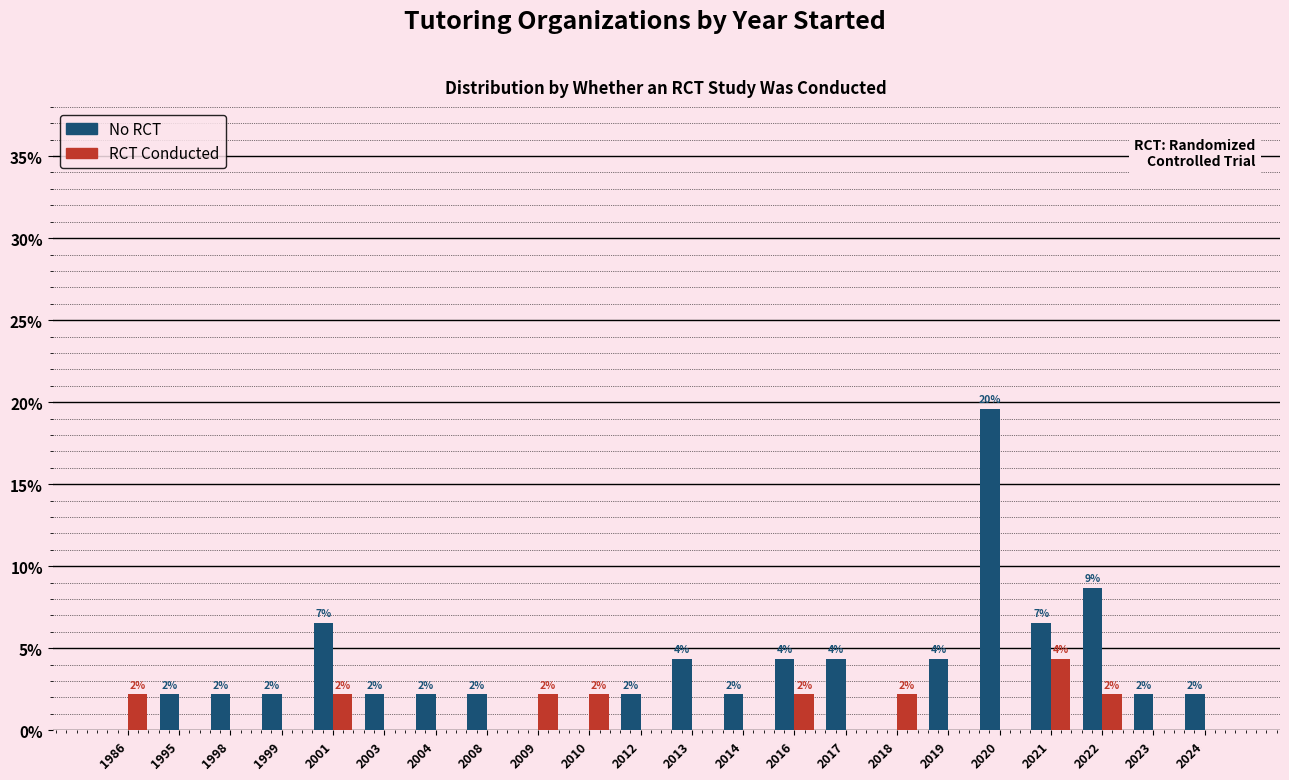

What are all the series names shown in the legend?

No RCT, RCT Conducted